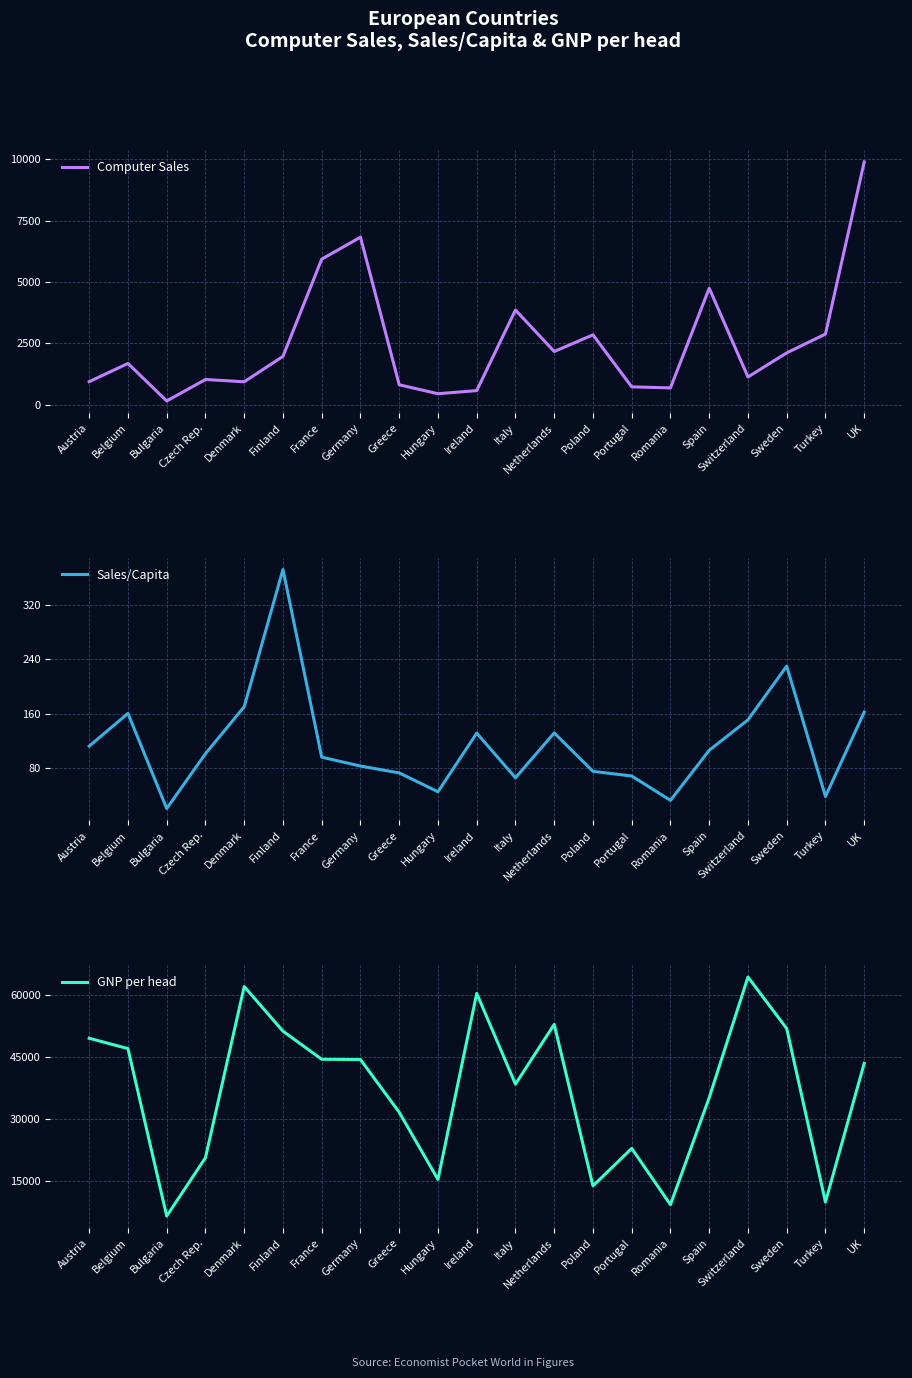

In GNP per head, how many points are higher than both neighbors (excluding endpoints)?

5